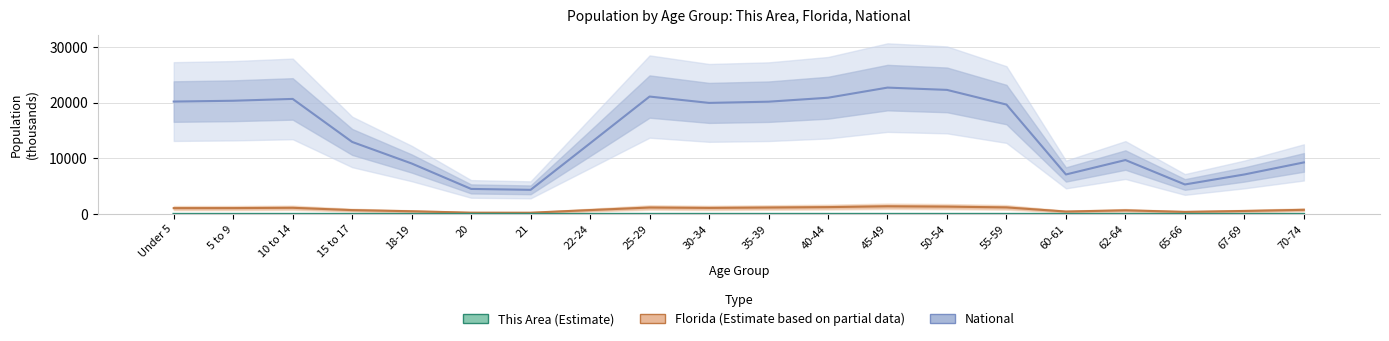

What is the difference between the maximum and minimum values in the National series?

18354.3